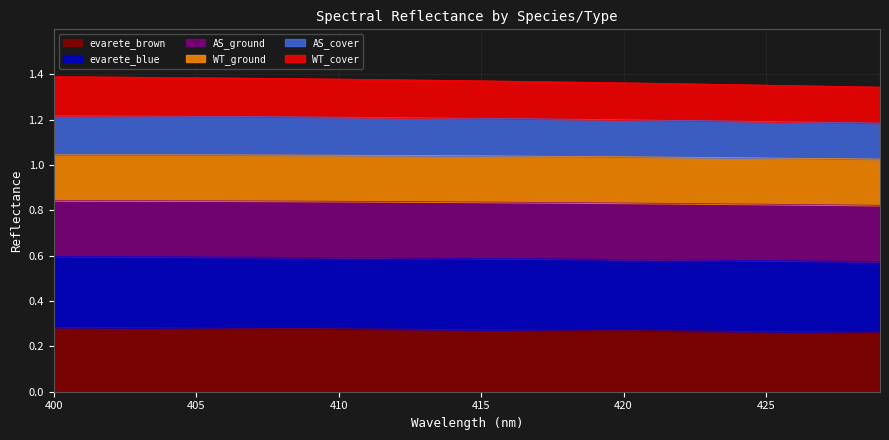

The value of evarete_brown at 420 is 0.3. True or false?

False